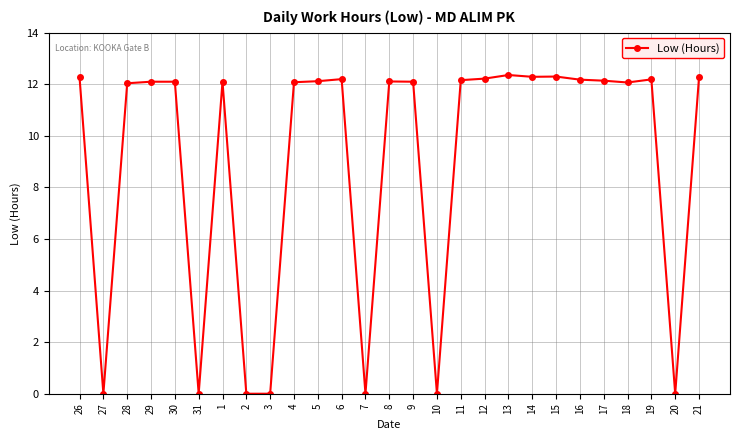

What is the label of the 20th point from the right?

2